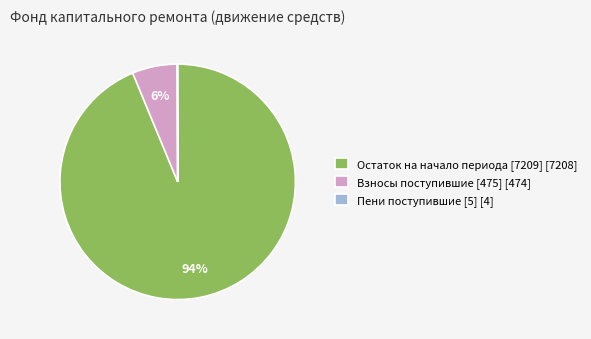

What is the largest slice in the pie chart?

Остаток на начало периода [7209] [7208]